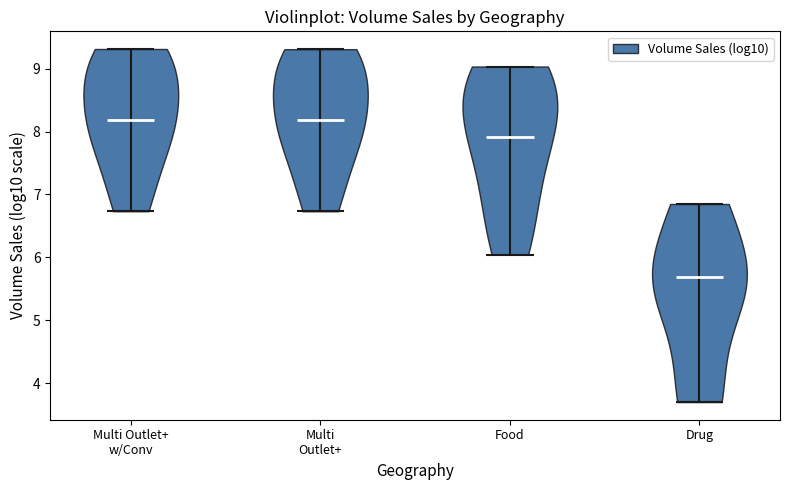

Reading left to right, read every violin against the y-axis: where its median line is, and the lowest and highest points it reaches. The values are not printed on the chart, so give them approximately, as read against the axis.

Multi Outlet+ w/Conv: median line 8.2, lowest point 6.7, highest point 9.3
Multi Outlet+: median line 8.2, lowest point 6.7, highest point 9.3
Food: median line 7.9, lowest point 6.0, highest point 9.0
Drug: median line 5.7, lowest point 3.7, highest point 6.8